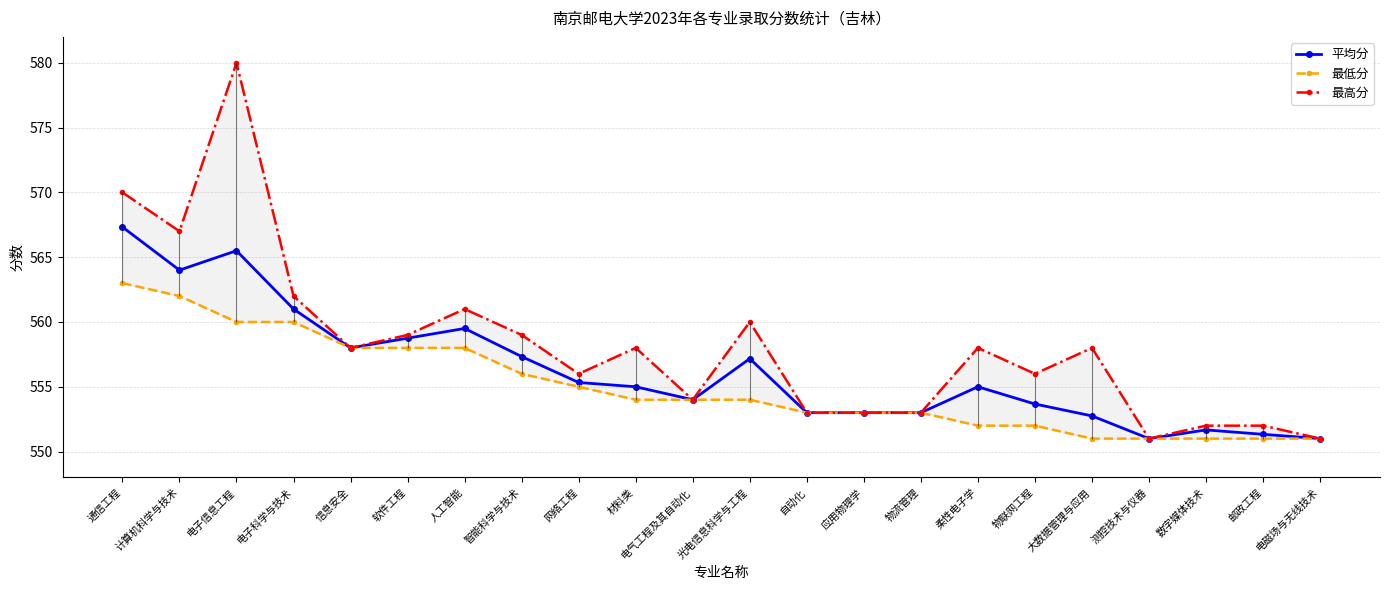

What is the difference between the maximum and minimum values in the 平均分 series?

16.3